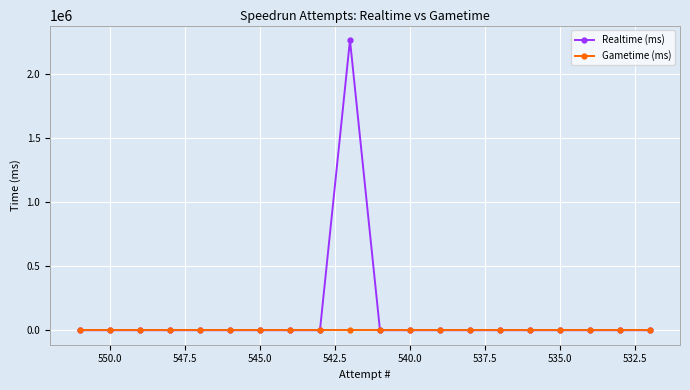

What position from the right is 545.0?

14